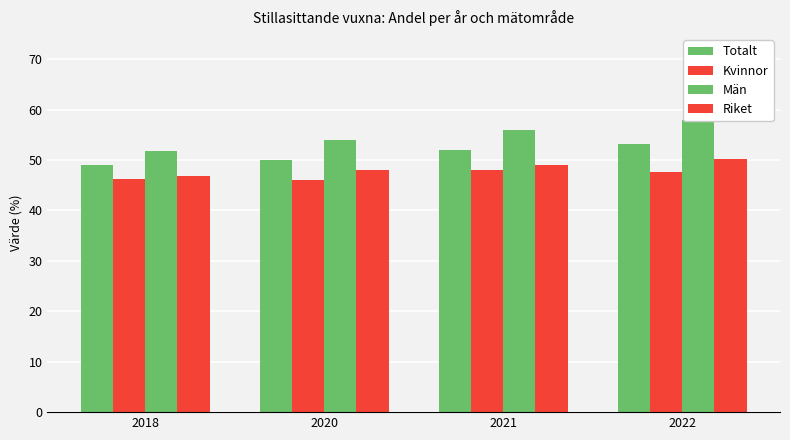

Reading right to left, extract all data points from this chart.

Totalt: 2022=53.1	2021=52.0	2020=50.0	2018=49.1
Kvinnor: 2022=47.7	2021=48.0	2020=46.0	2018=46.3
Män: 2022=58.0	2021=56.0	2020=54.0	2018=51.8
Riket: 2022=50.3	2021=49.0	2020=48.0	2018=46.8